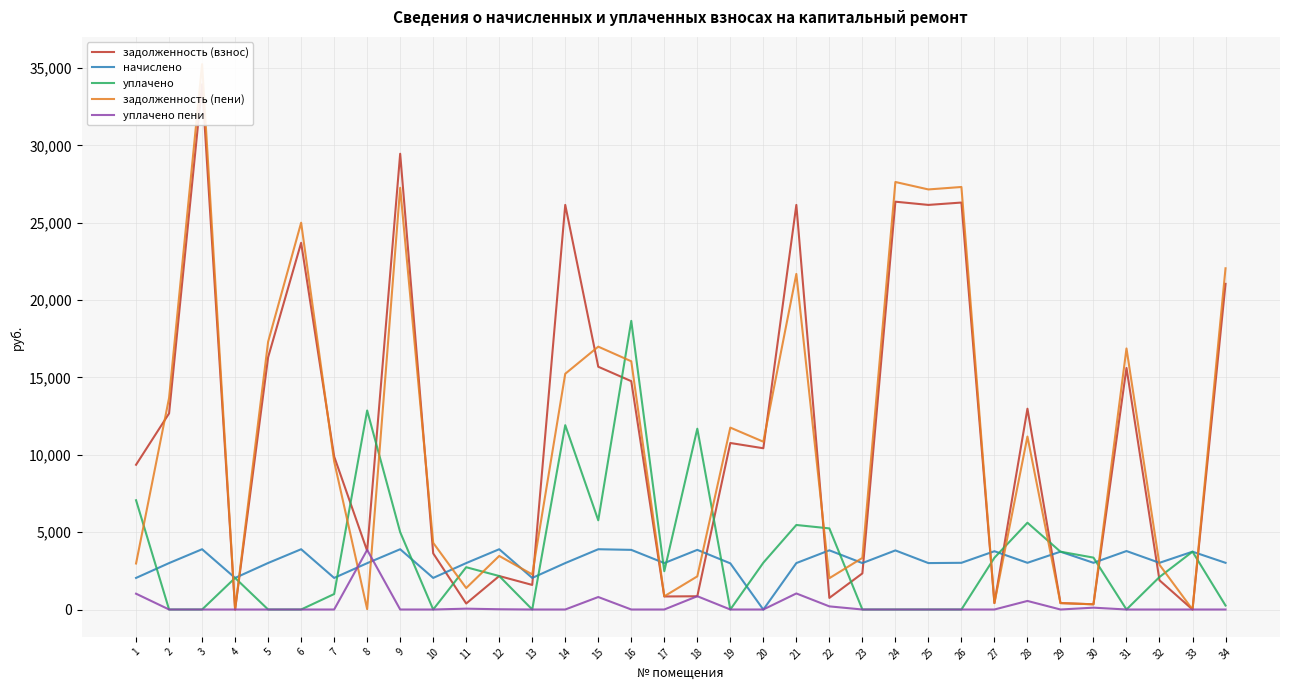

What is the total value across all series at 29?

8307.0